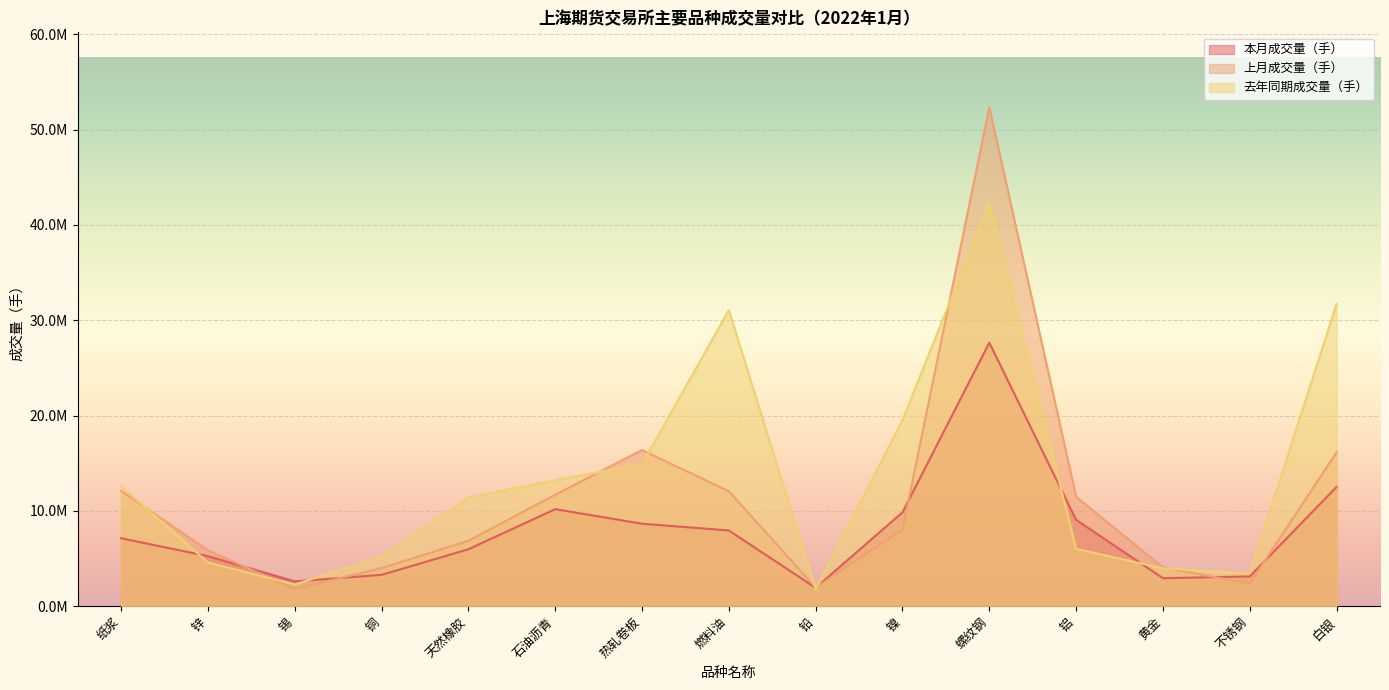

Count the number of data series in this chart.

3